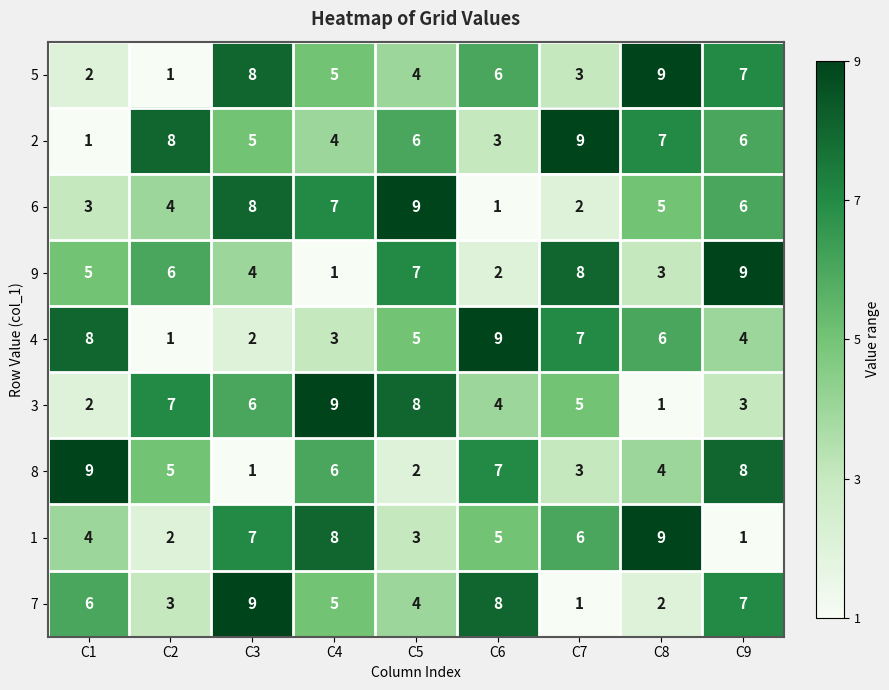

What is the total value across all series at C1?

40